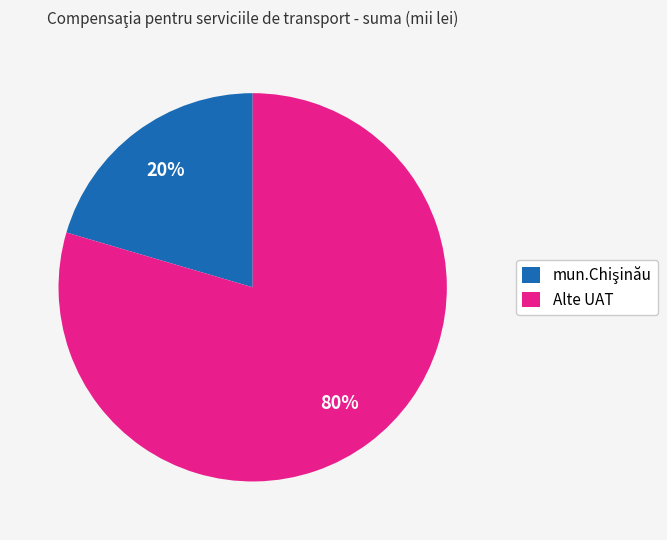

How many segments does this pie chart have?

2